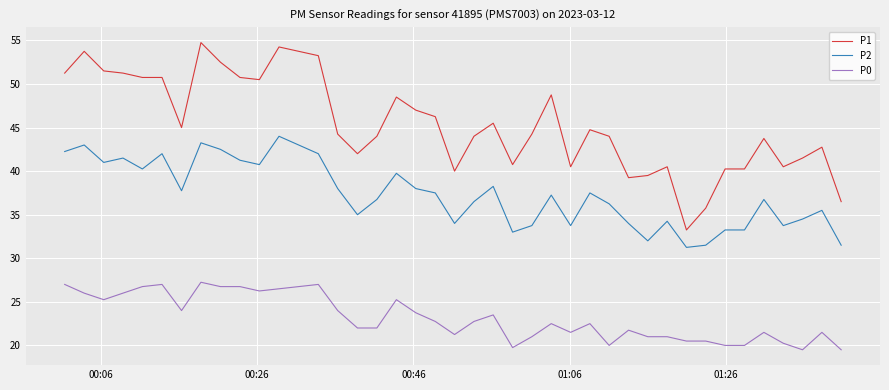

What is the maximum value for P2?

44.0